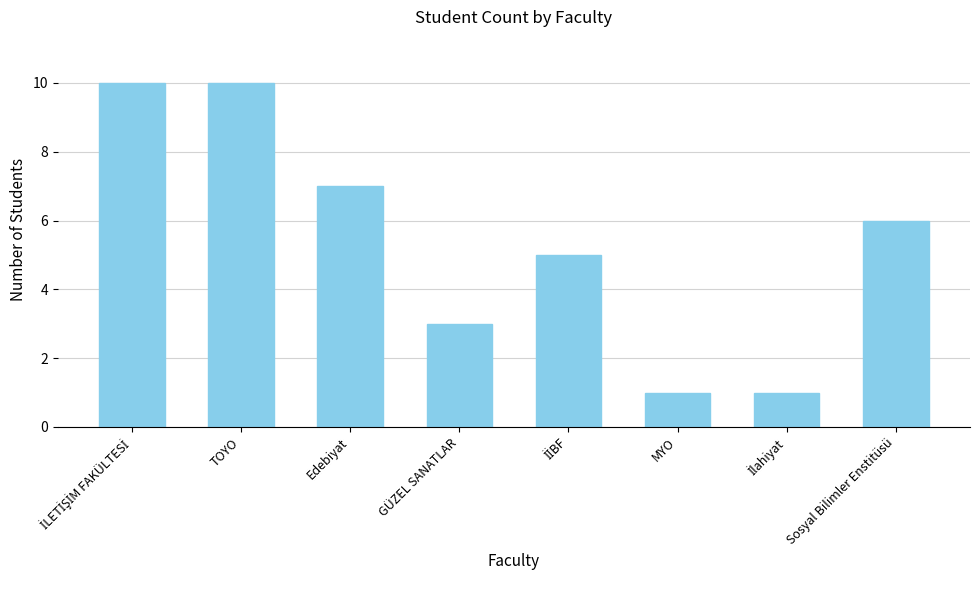

What position from the right is MYO?

3